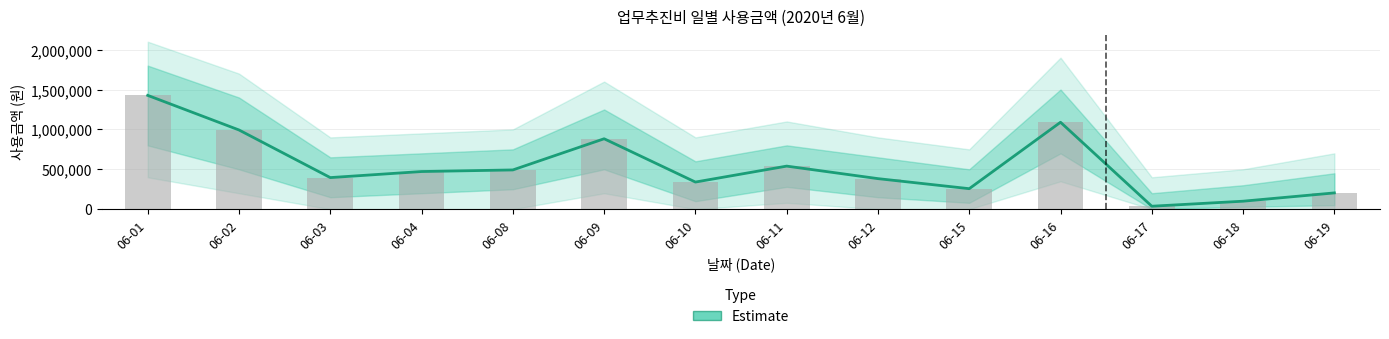

Reading left to right, transcribe all the data shown in this chart.

06-01=1427000	06-02=993000	06-03=396000	06-04=472000	06-08=492000	06-09=883000	06-10=340000	06-11=540000	06-12=383000	06-15=257000	06-16=1090000	06-17=37000	06-18=100000	06-19=204000